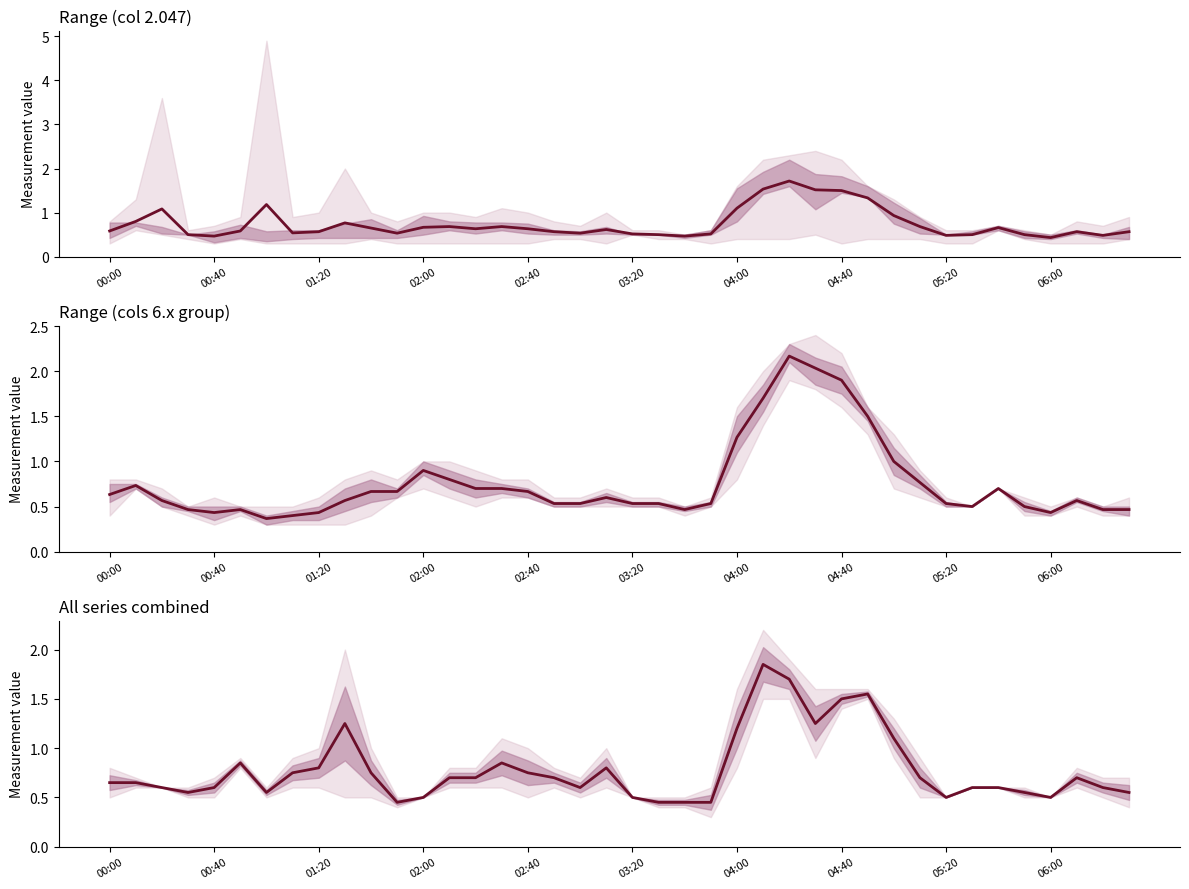

What is the sum of the mean (6.331/7.217) values at 18 and 25?

2.5